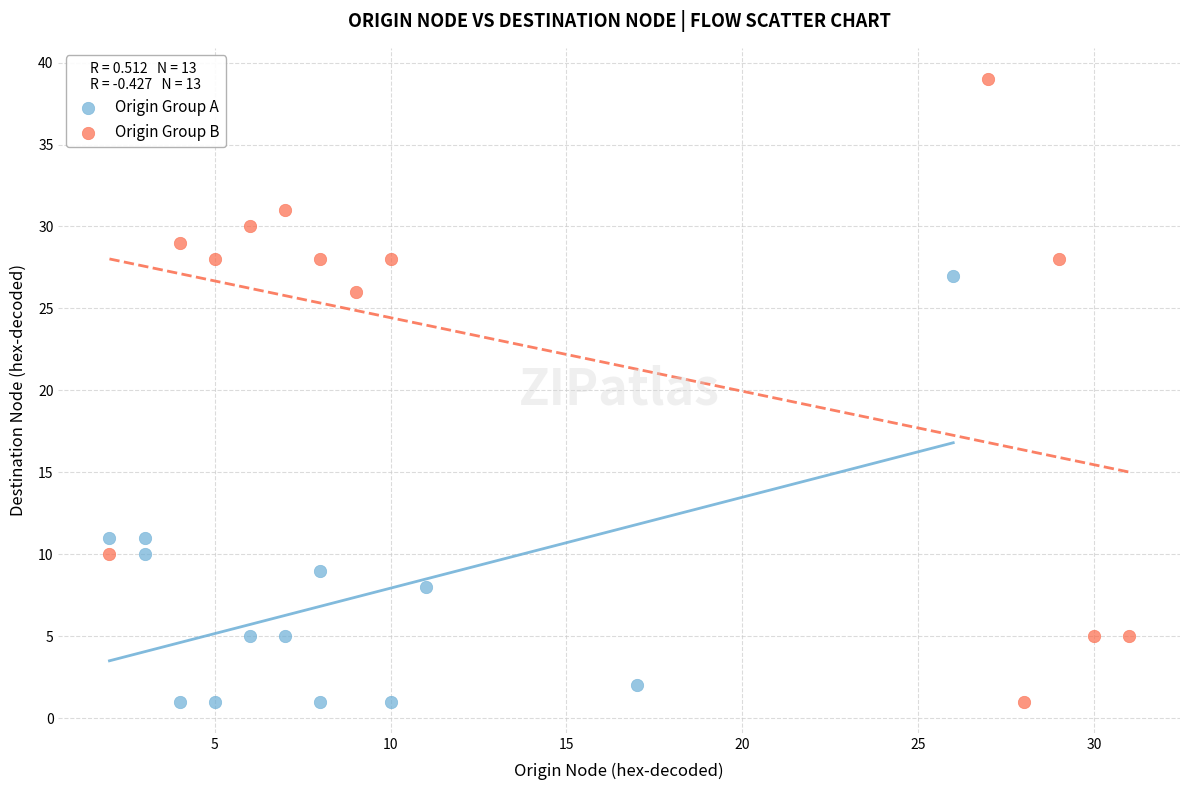

What are all the series names shown in the legend?

Origin Group A, Origin Group B